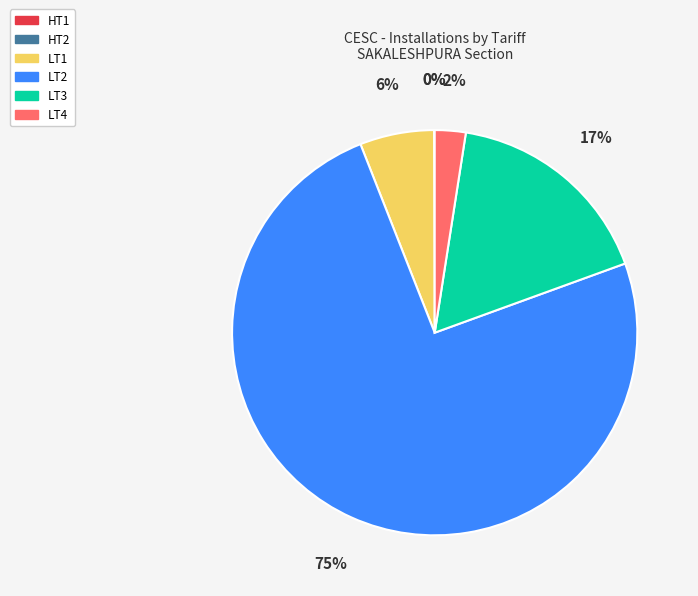

True or false: LT2 accounts for 75% of the total.

True